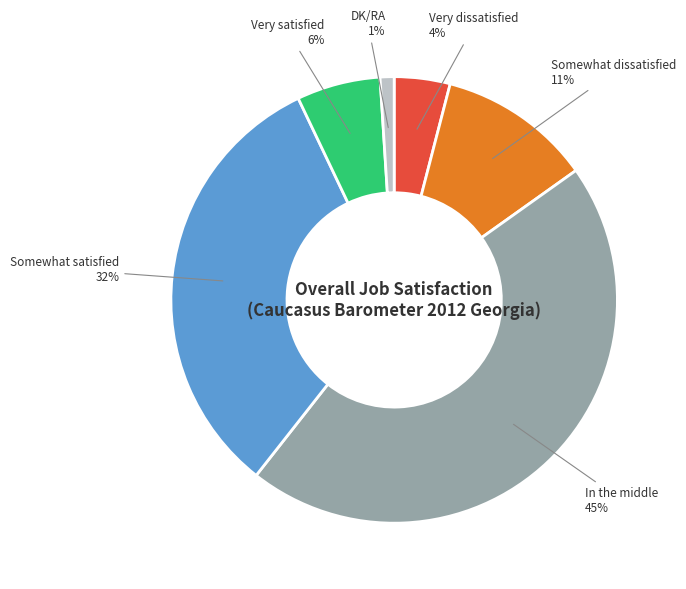

Combined, do Somewhat dissatisfied and In the middle account for over 50%?

Yes